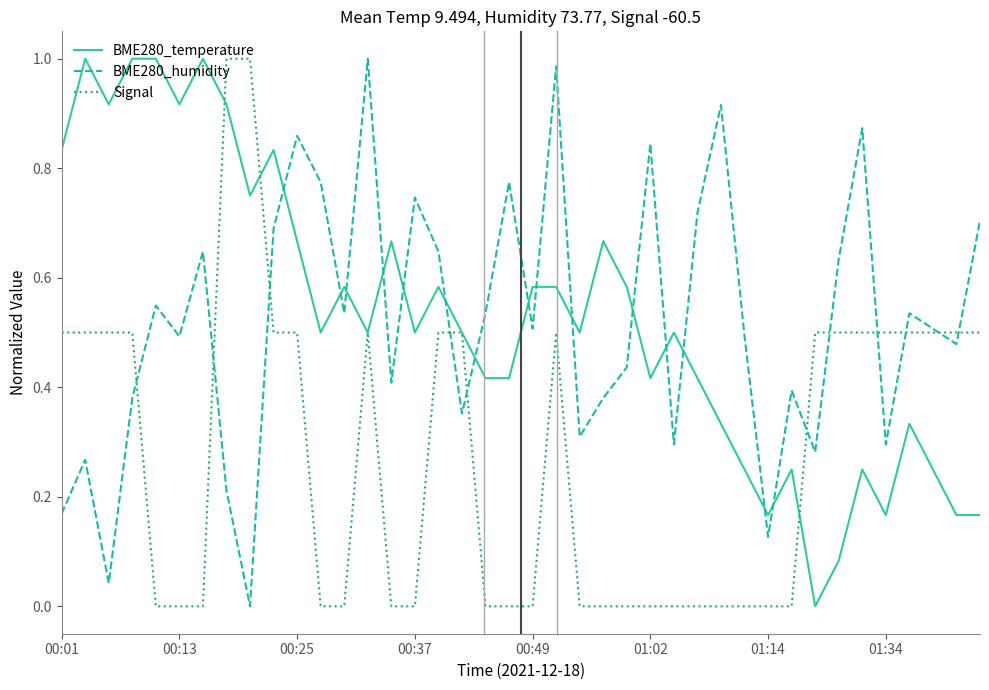

True or false: BME280_humidity and BME280_temperature cross at least once.

True